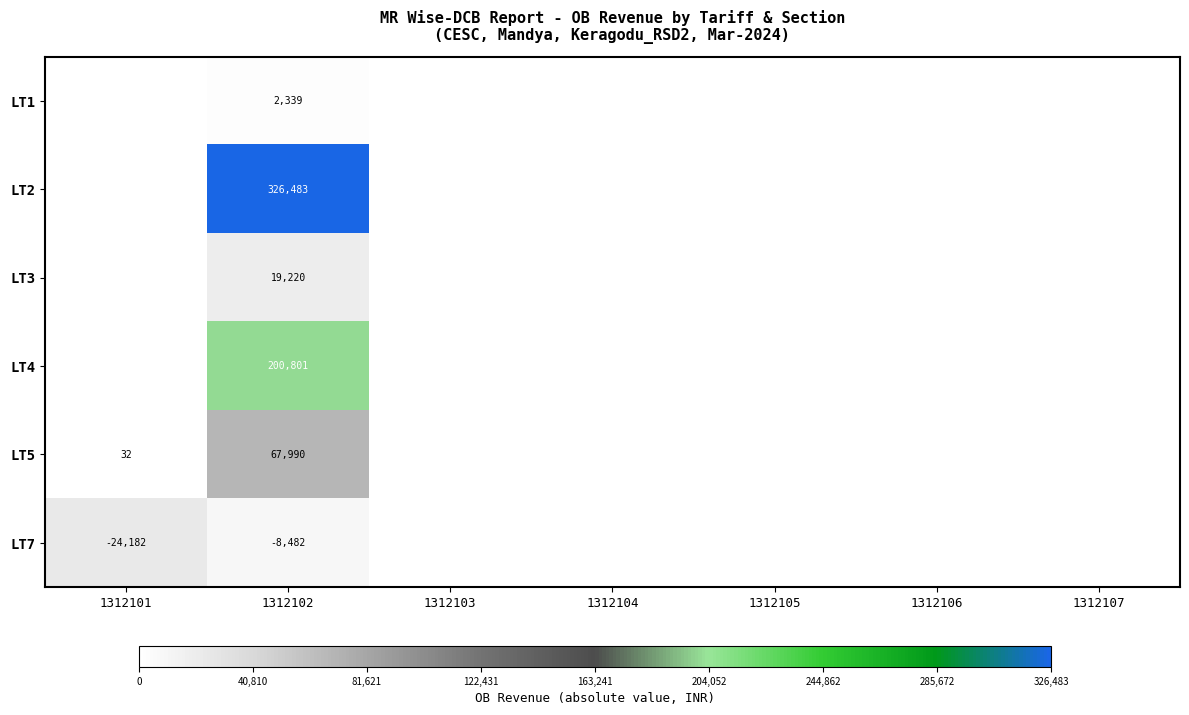

At which category is the sum across all series the highest?

1312102